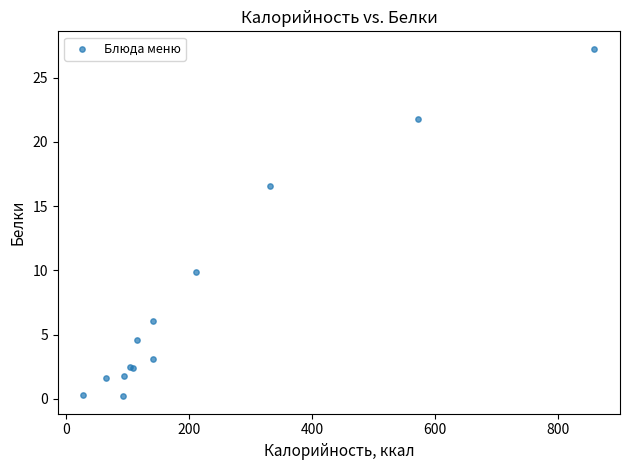

What Y value in the scatter plot is closest to 13?

9.9